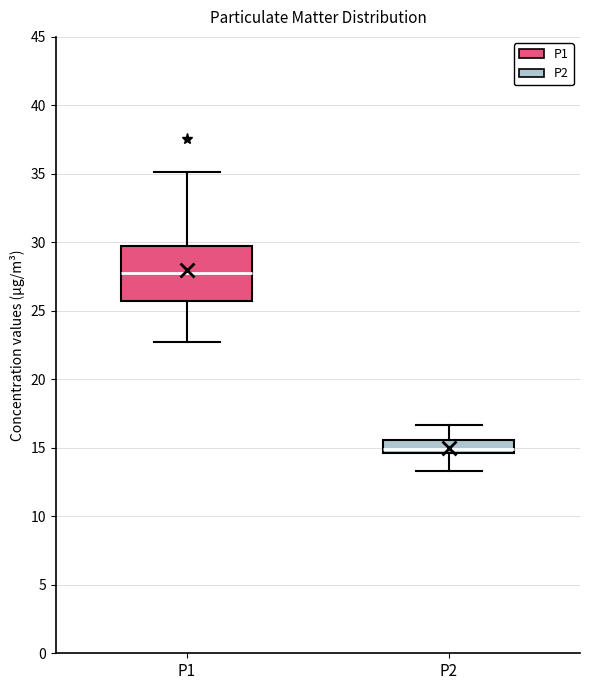

Reading left to right, read every box against the y-axis: the position of its median line, the range the box covers, and the ends of its whiskers. The values are not printed on the chart, so give them approximately, as read against the axis.

P1: median 28.0, box 25.5 to 29.5, whiskers 23.0 to 35.0
P2: median 15.0, box 14.5 to 15.5, whiskers 13.5 to 16.5